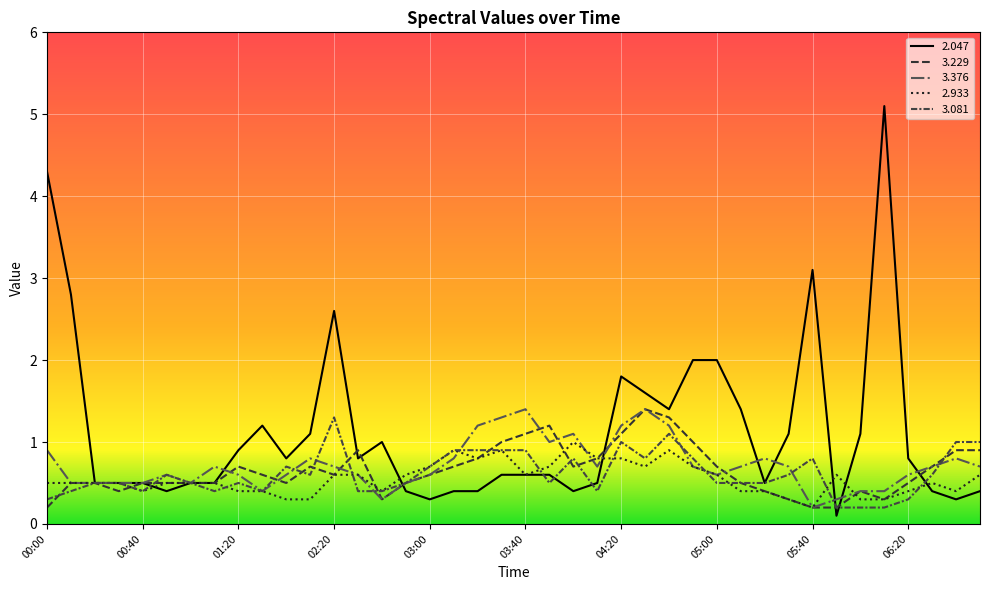

How many lines are shown in the chart?

5